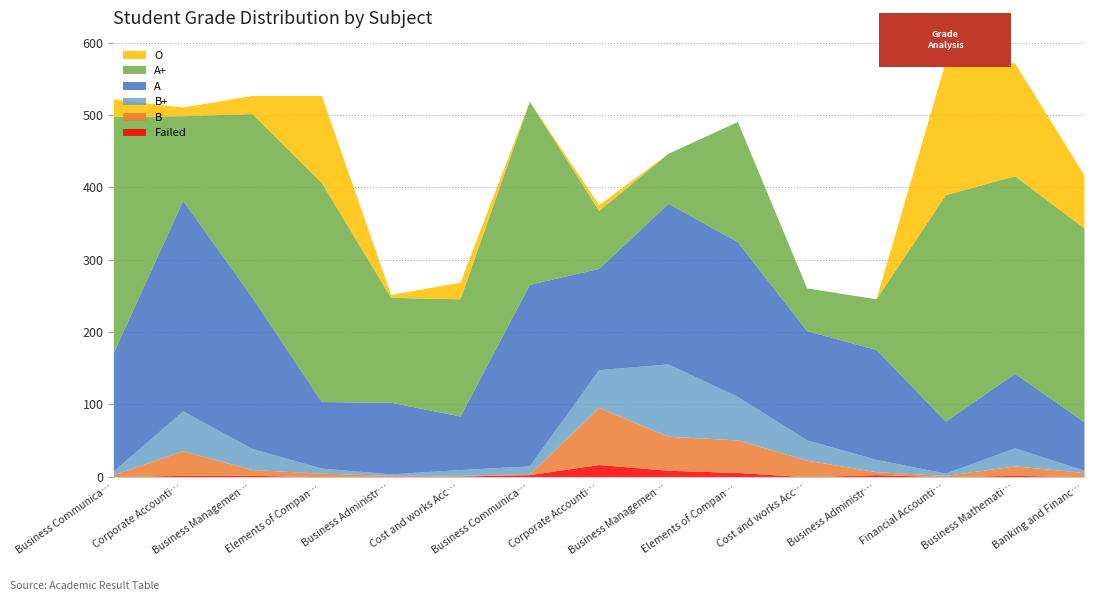

What is the greatest value displayed?

326